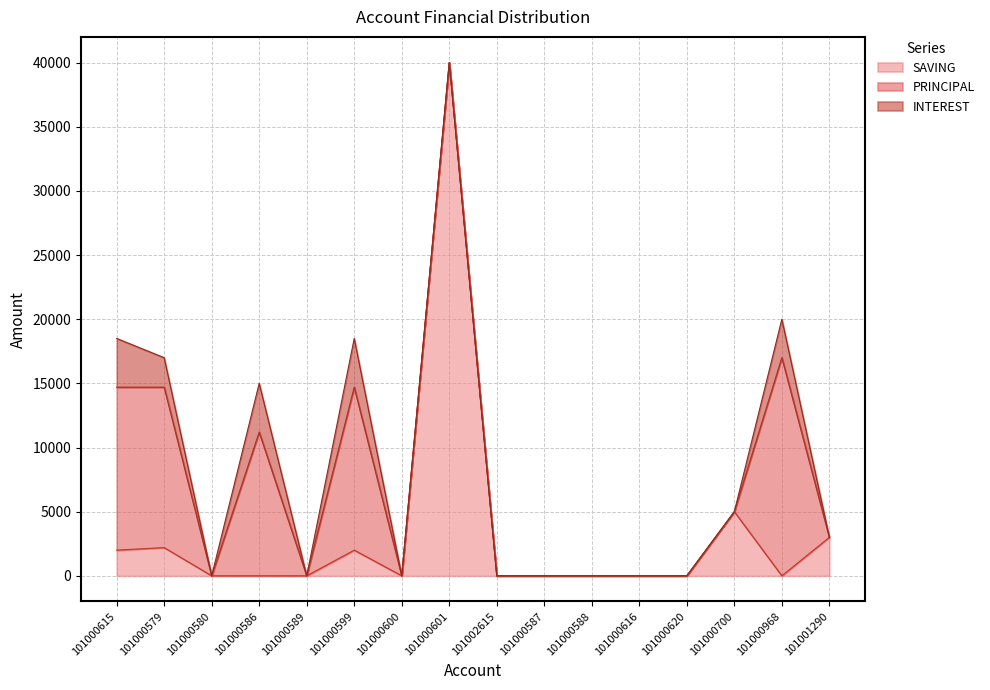

List the labels in order of INTEREST value, largest first.

101000615, 101000586, 101000599, 101000968, 101000579, 101000580, 101000589, 101000600, 101000601, 101002615, 101000587, 101000588, 101000616, 101000620, 101000700, 101001290